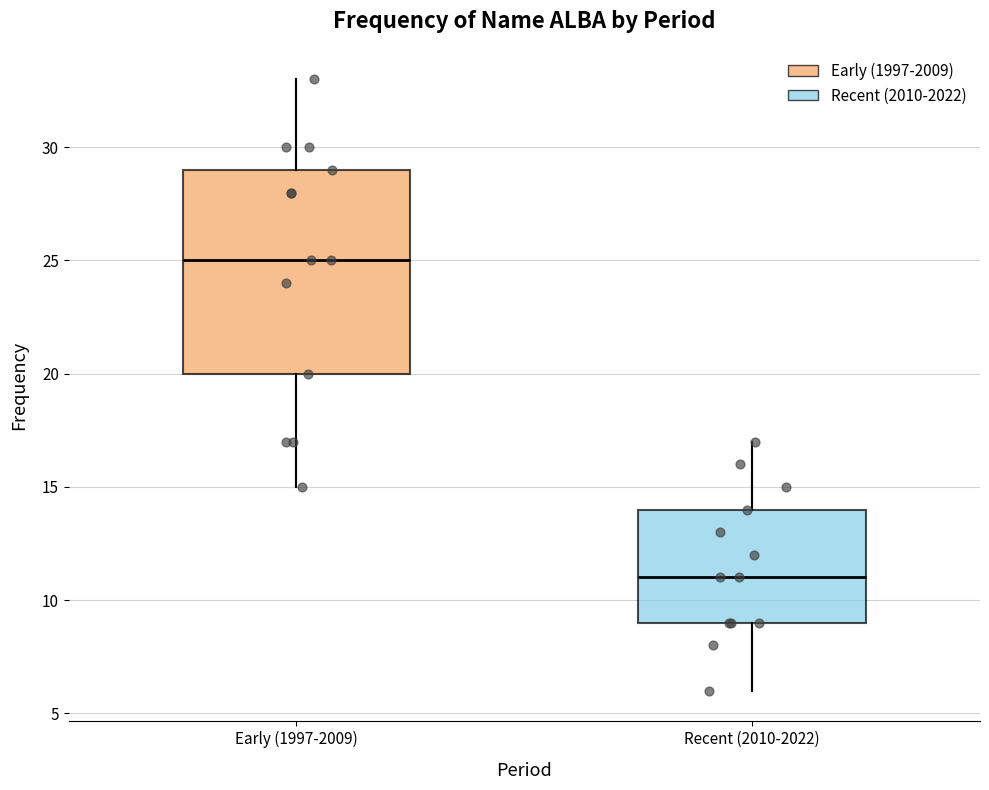

Reading left to right, transcribe this box plot: for each box, give where its median line is, the range the box spans, and where its two whiskers end, as read against the y-axis. The values are not printed on the chart, so give them approximately, as read against the axis.

Early (1997-2009): median 25, box 20 to 29, whiskers 15 to 33
Recent (2010-2022): median 11, box 9 to 14, whiskers 6 to 17